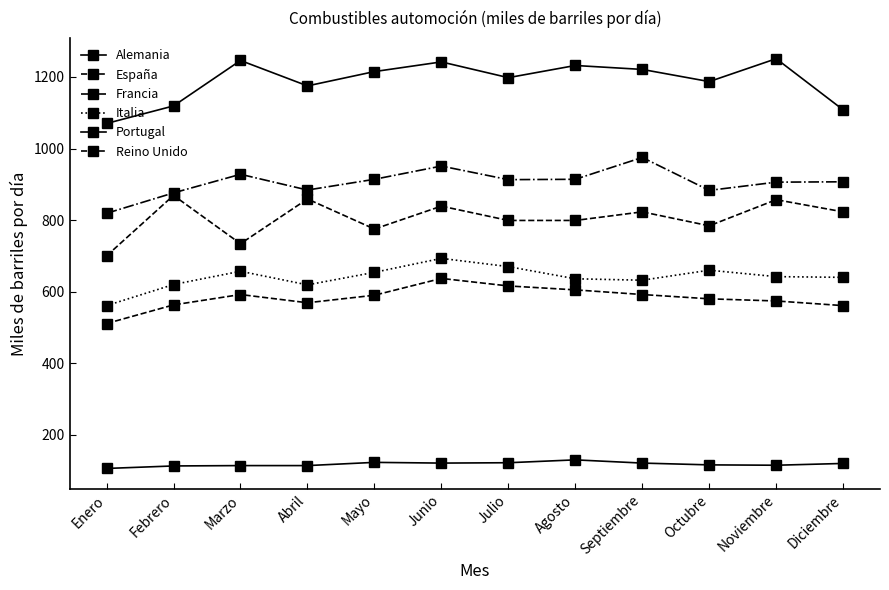

How many categories are shown in the chart?

12